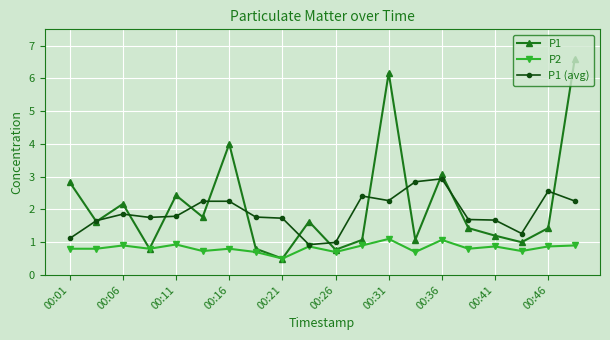

What is the maximum value for P1?

6.6